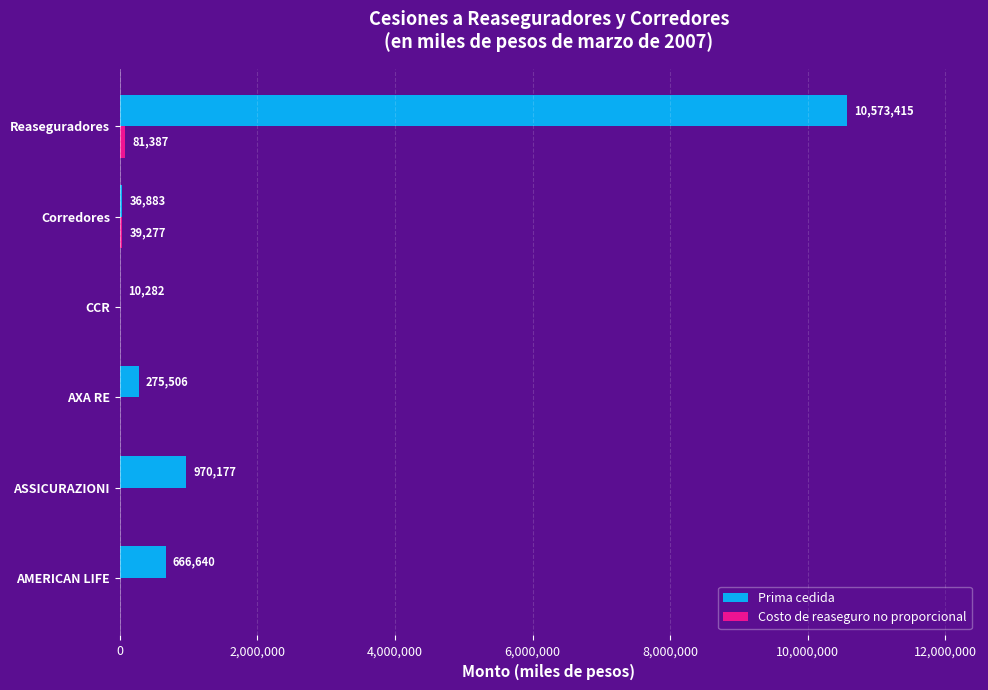

What is the greatest value displayed?

10573415